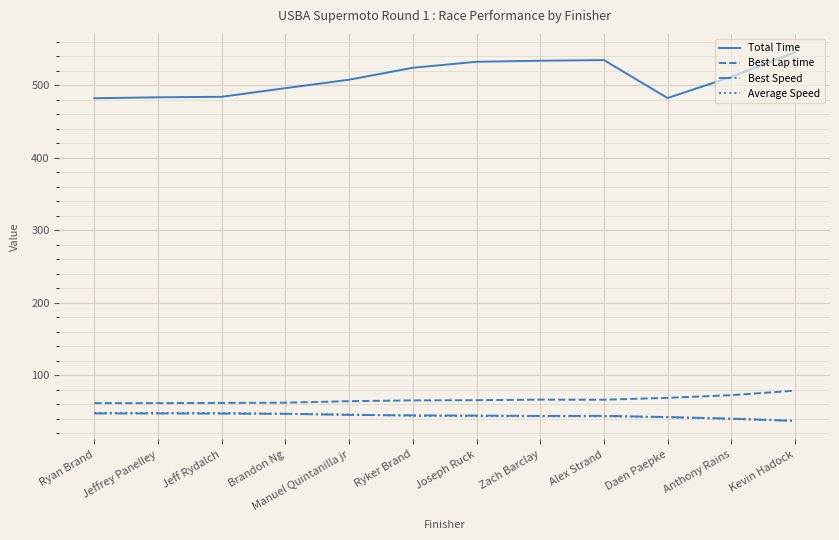

At which label does Average Speed first exceed 43?

Ryan Brand